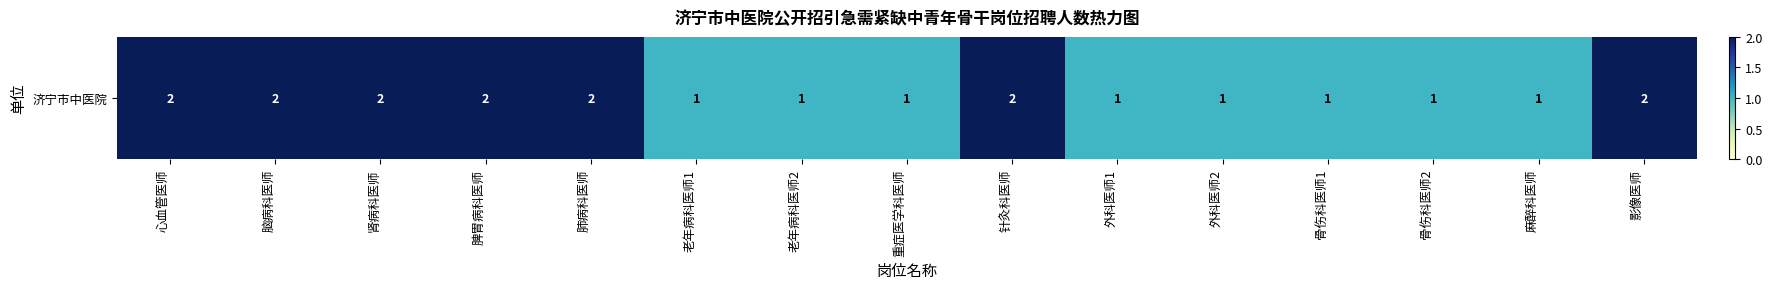

What is the minimum value shown in the chart?

1